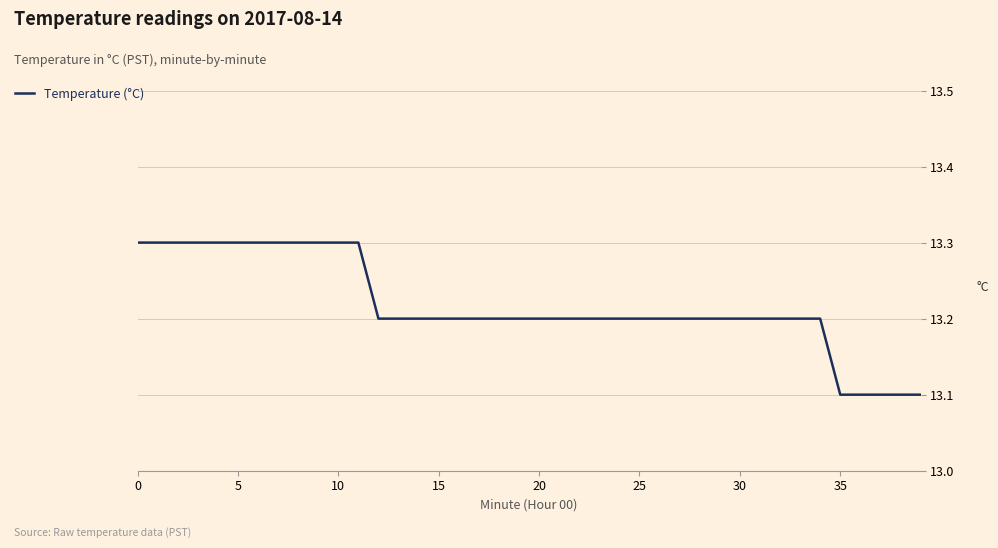

What is the greatest value displayed?

13.3